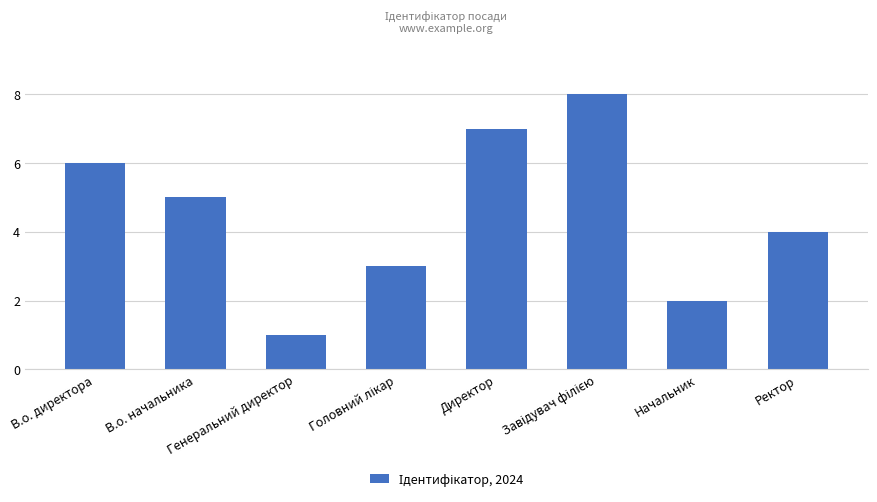

Reading right to left, list all the values displayed in this chart.

4	2	8	7	3	1	5	6